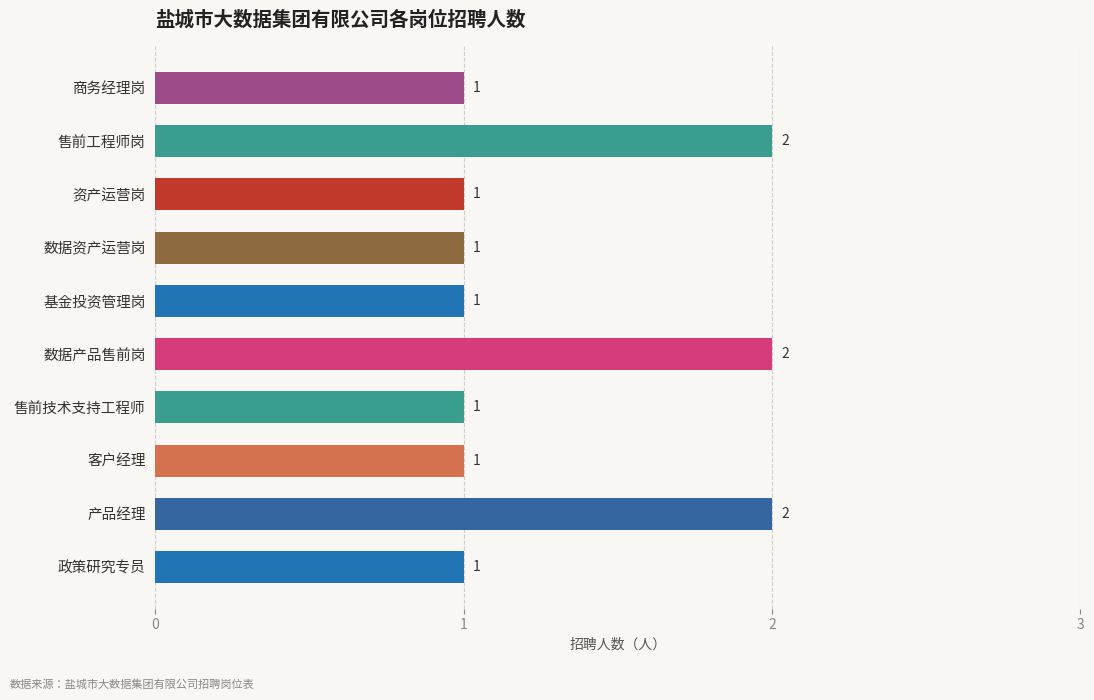

How many categories are shown in the chart?

10